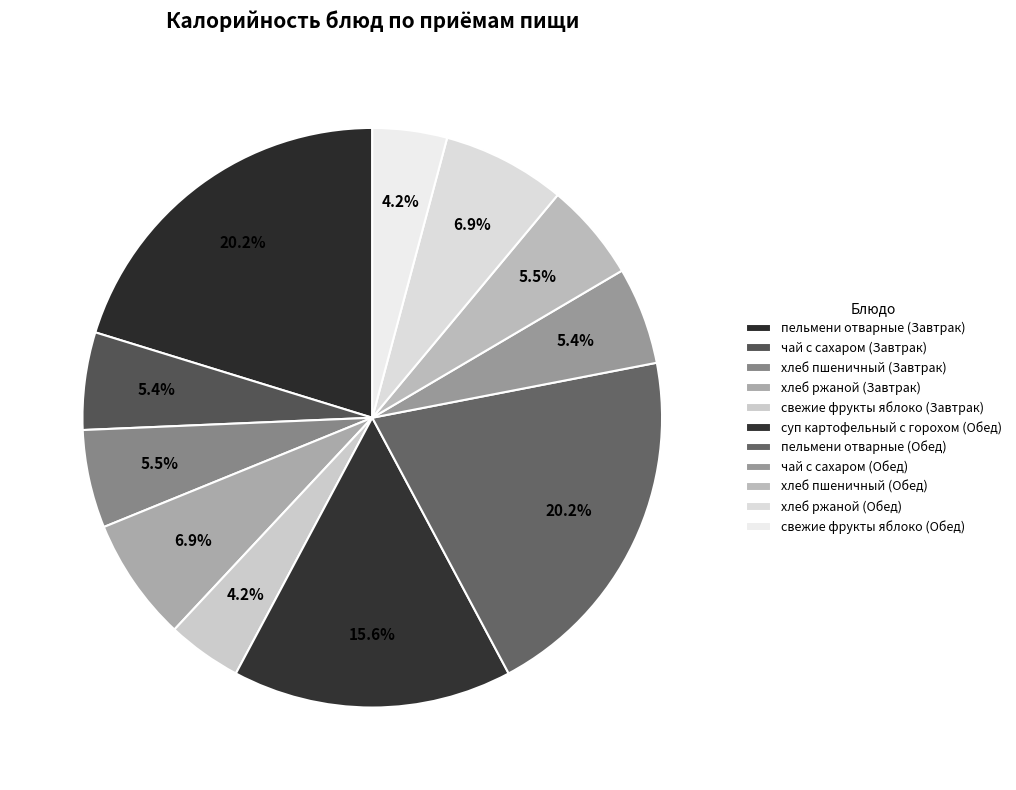

Which category has the smallest portion of the pie?

свежие фрукты яблоко (Завтрак)